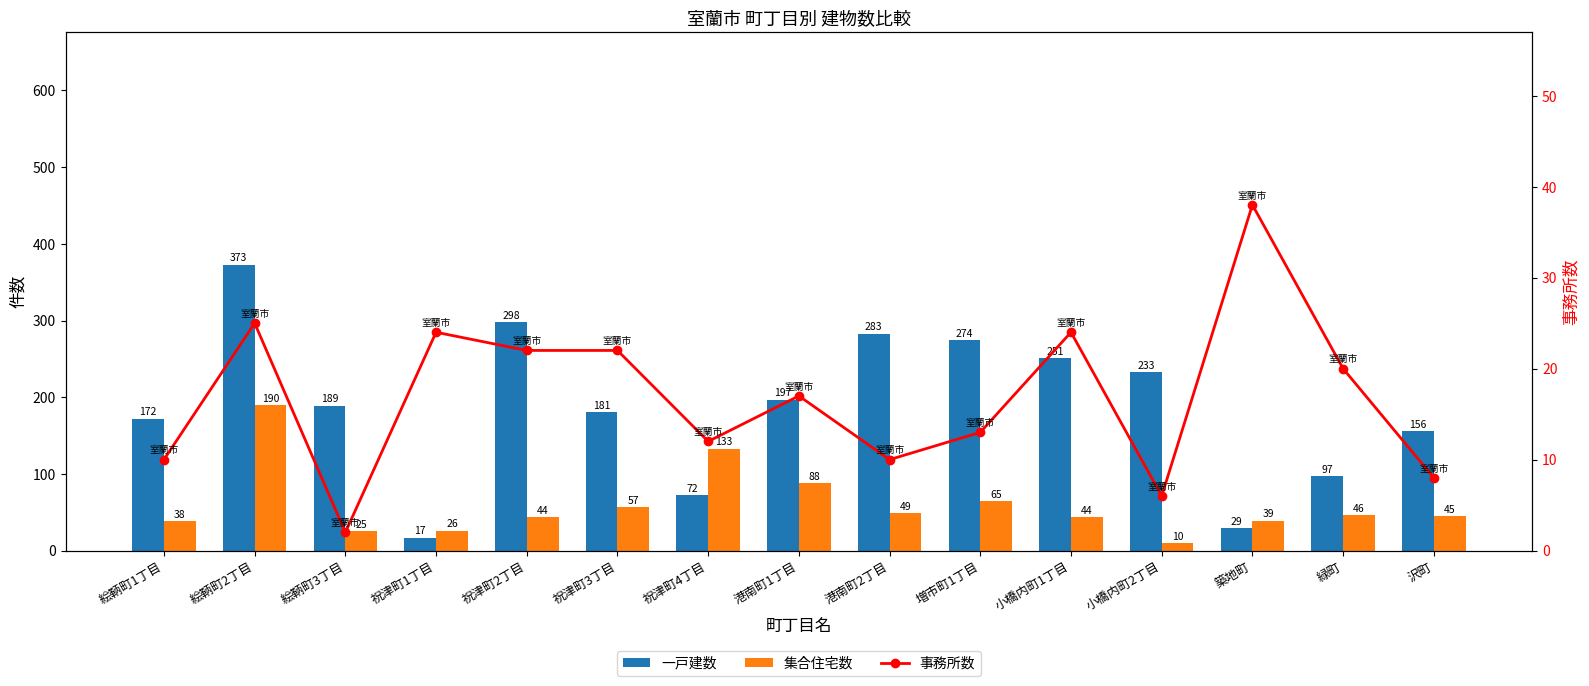

What is the average value of the 一戸建数 series?

188